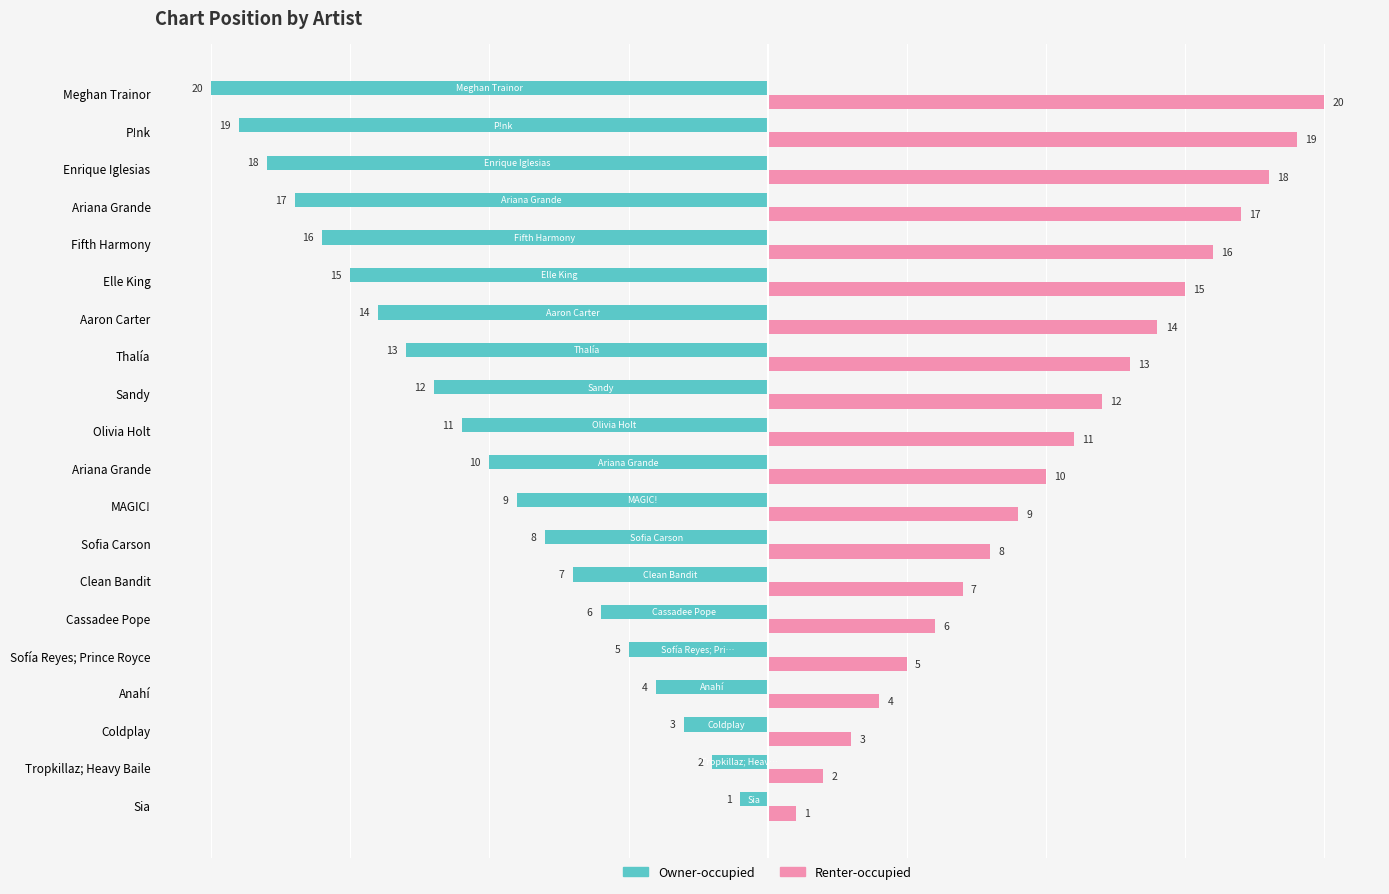

How many distinct data groups are displayed?

2